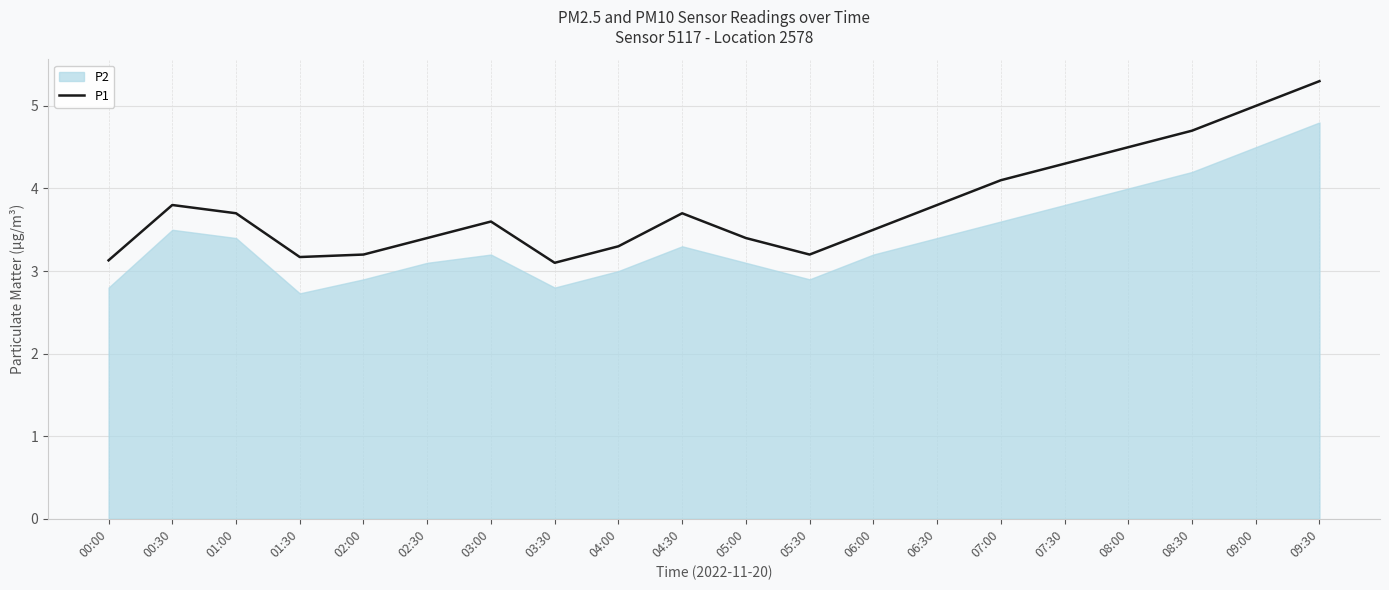

The value at 09:30 is 5.3. True or false?

True